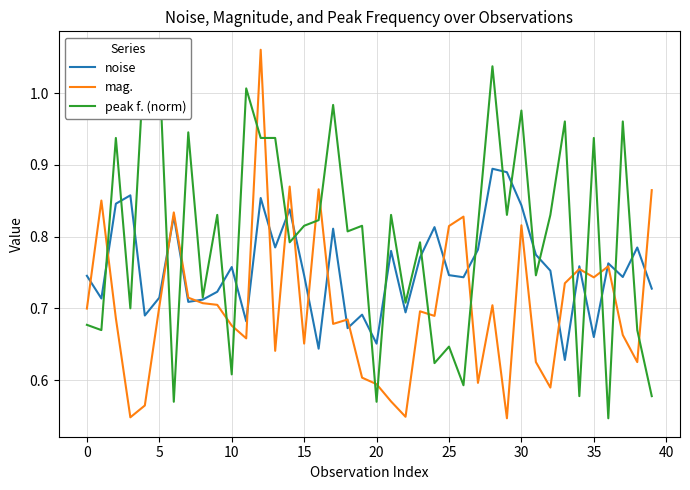

What is the minimum value shown in the chart?

0.5